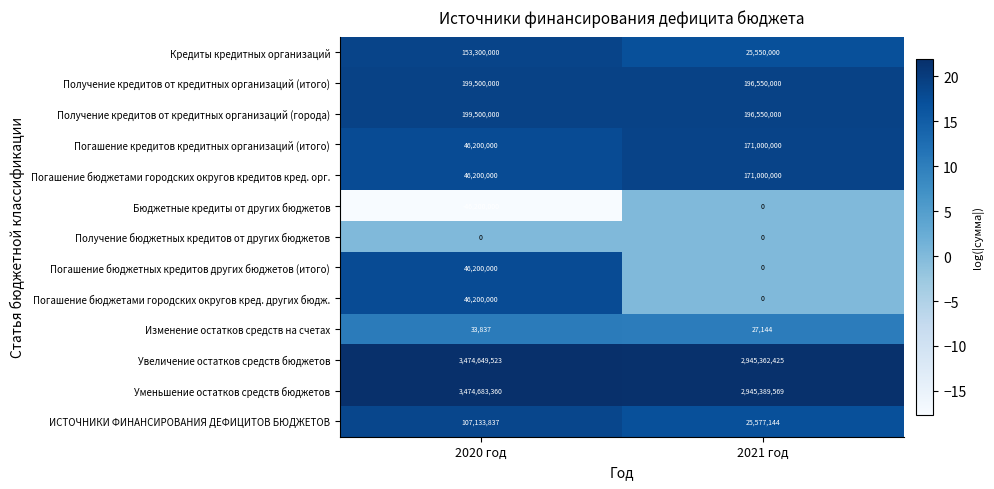

True or false: Погашение бюджетных кредитов других бюджетов (итого) has a value of 46200000 at 2020 год.

True